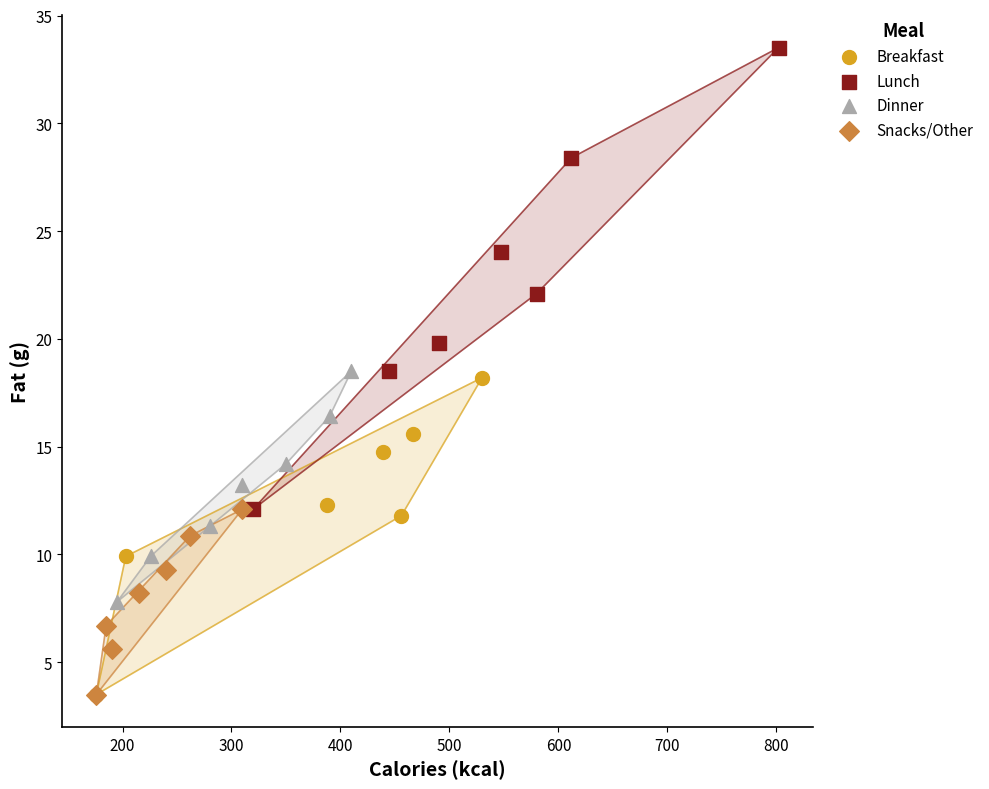

Which series reaches the maximum Y coordinate?

Lunch